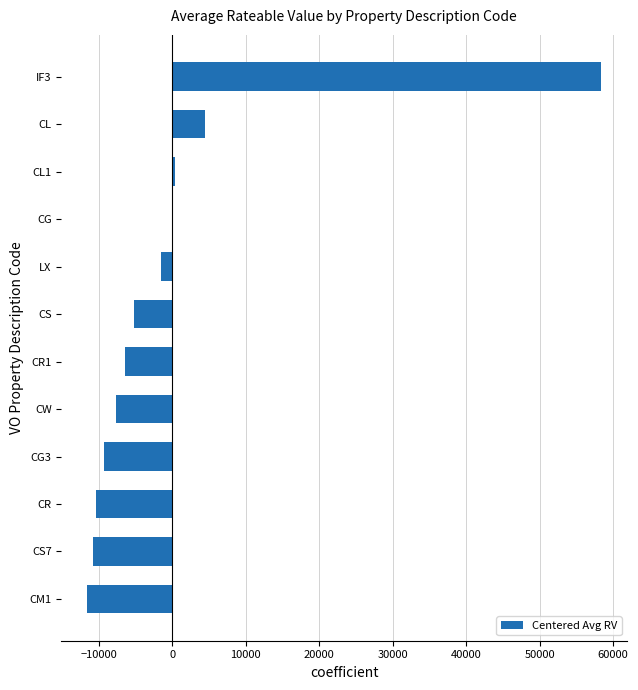

Which label corresponds to the largest value in the chart?

IF3